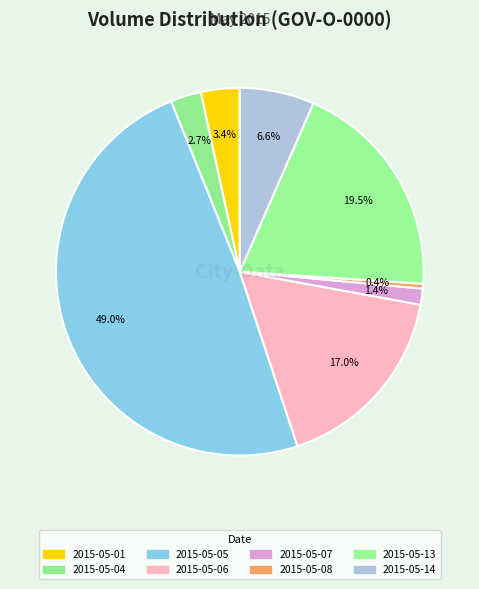

Count the number of slices in the pie.

8